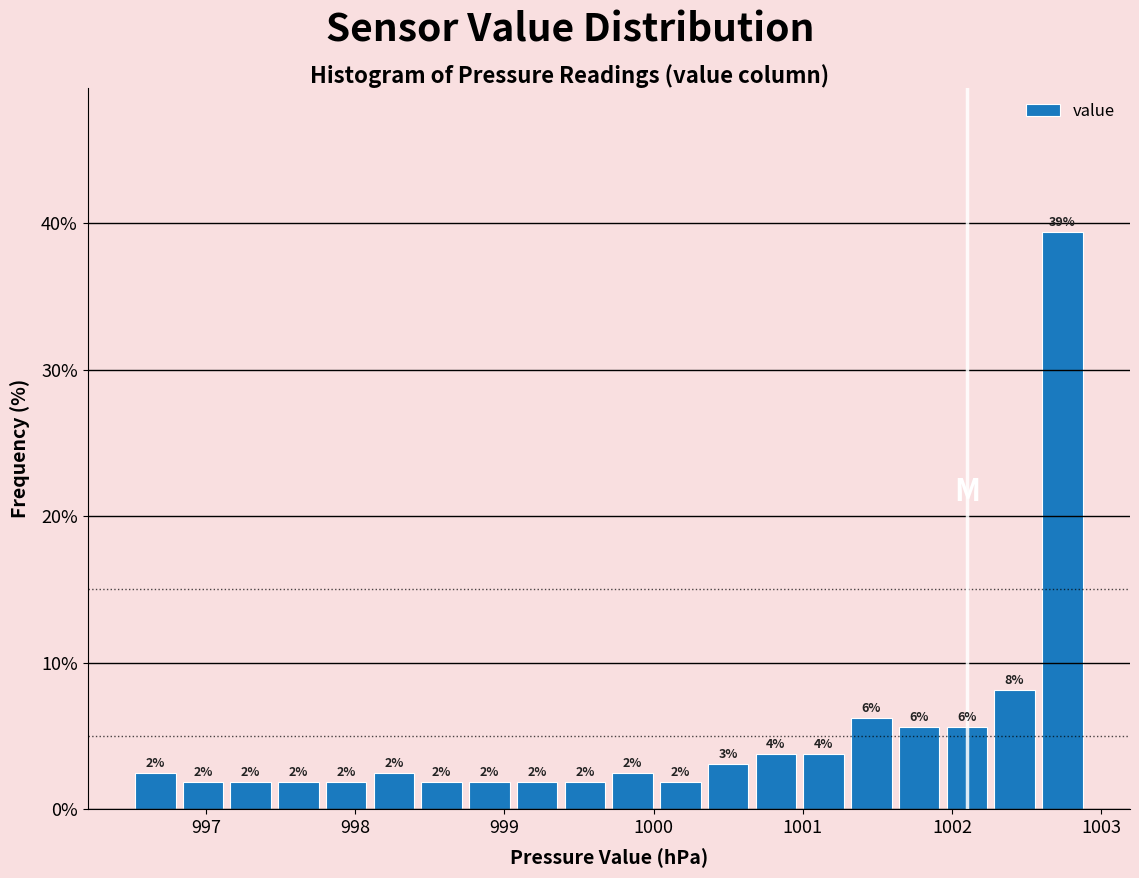

Read against the x-axis, roughly where is the centre of the tallest bar?

1002.7